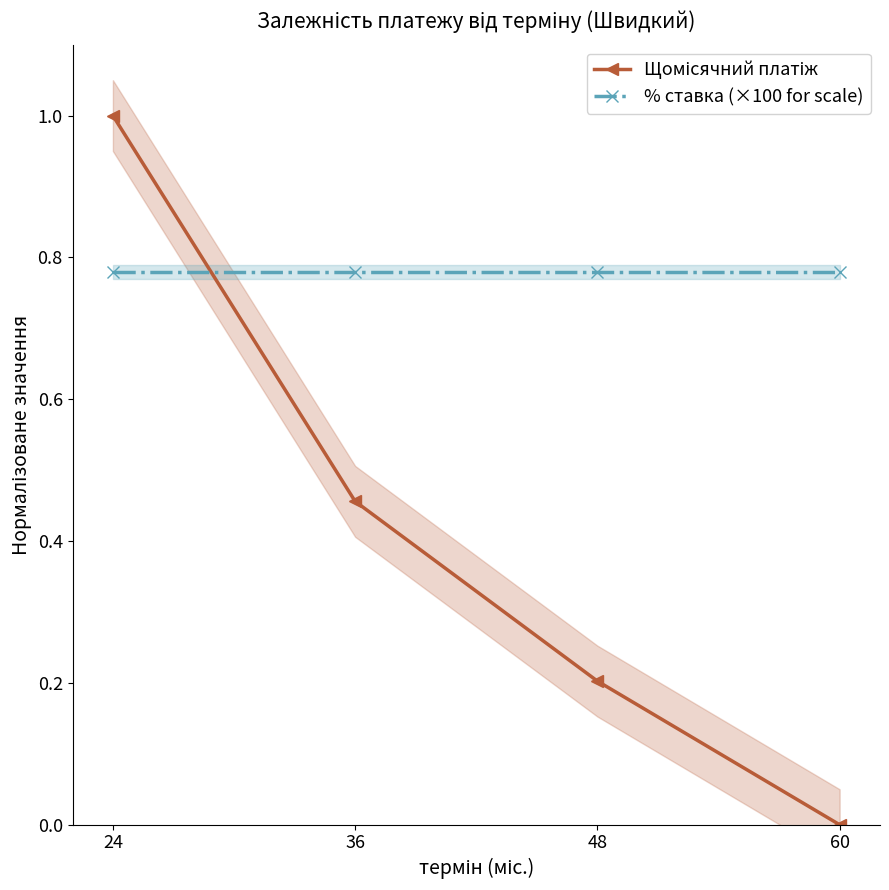

True or false: Щомісячний платіж has more than 1 points higher than both neighbors.

False